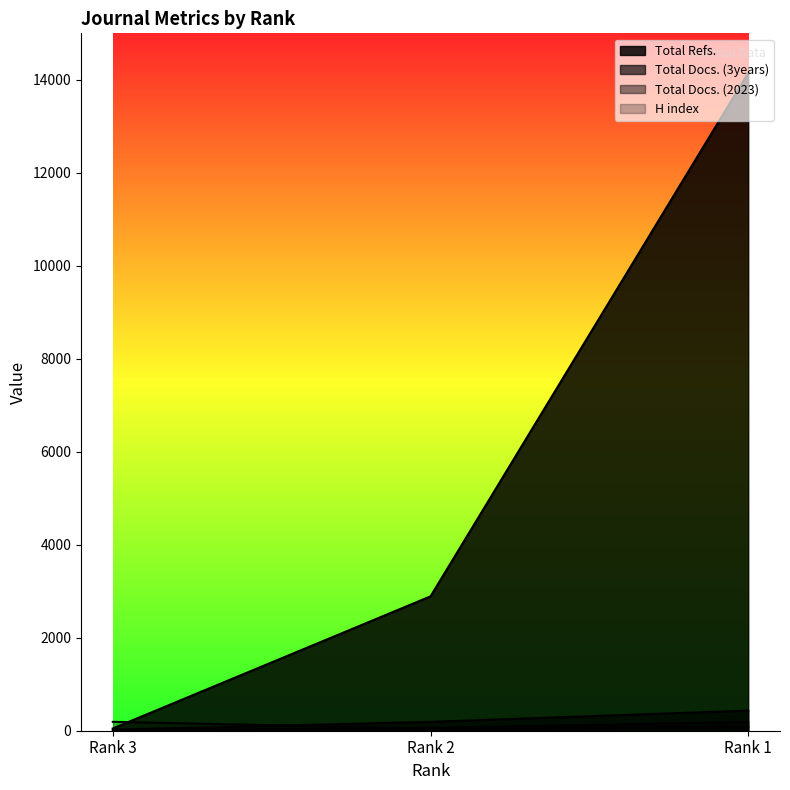

Is it true that H index equals 23 at Rank 2?

False